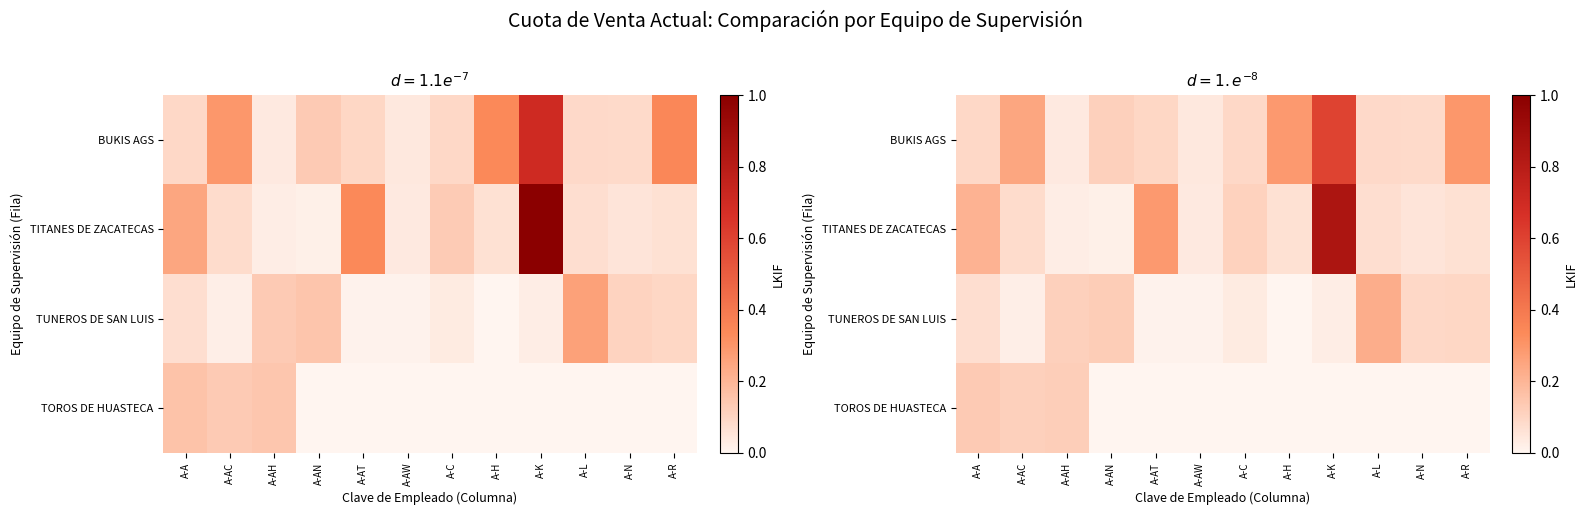

The TITANES DE ZACATECAS series shows 0.1 at A-H. True or false?

False